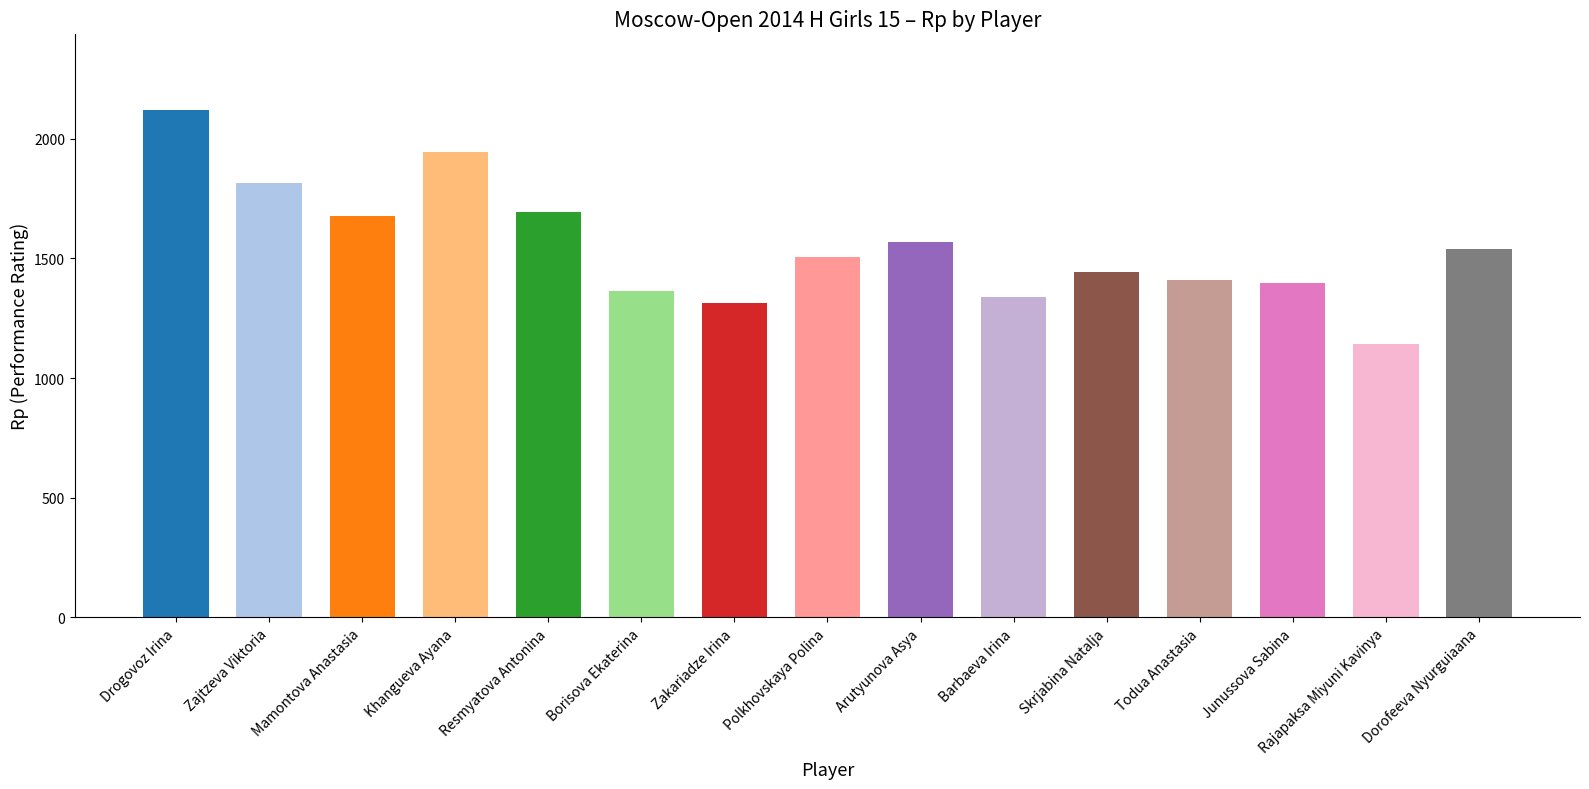

At which label does the data first exceed 1504?

Drogovoz Irina